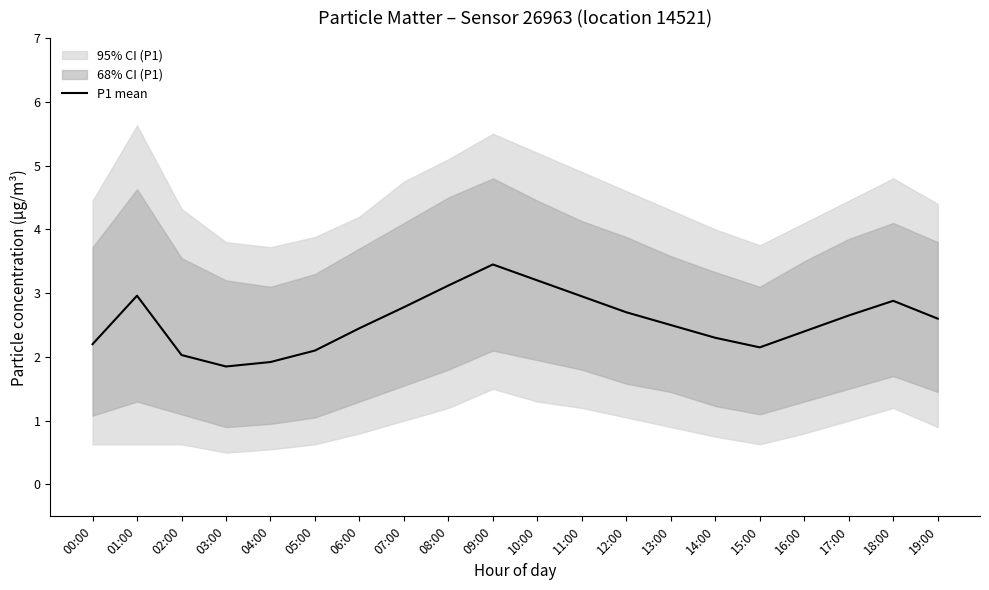

At which label is the value closest to 2?

02:00